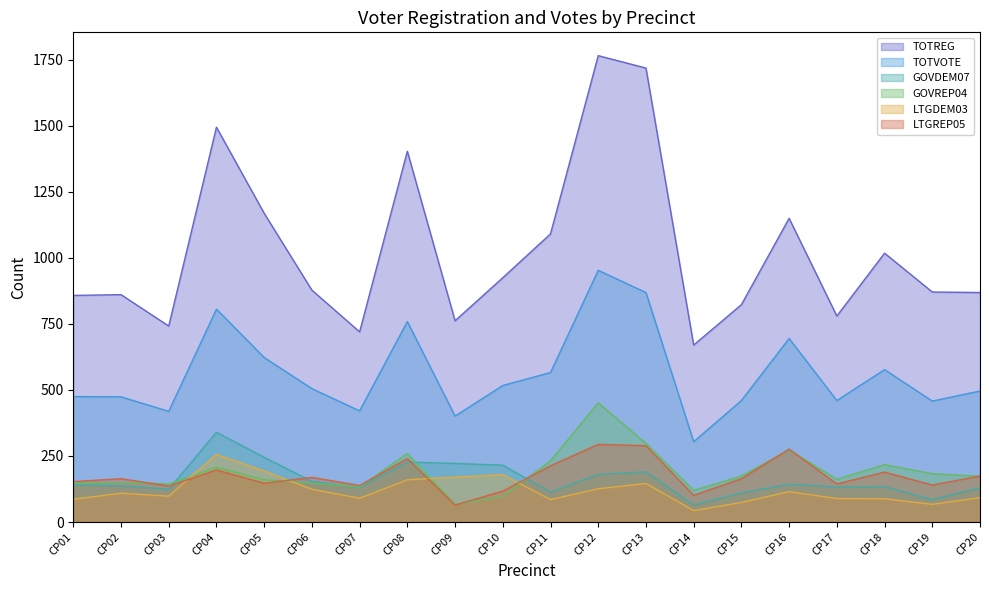

What is the sum of the LTGDEM03 values at CP13 and CP02?

255